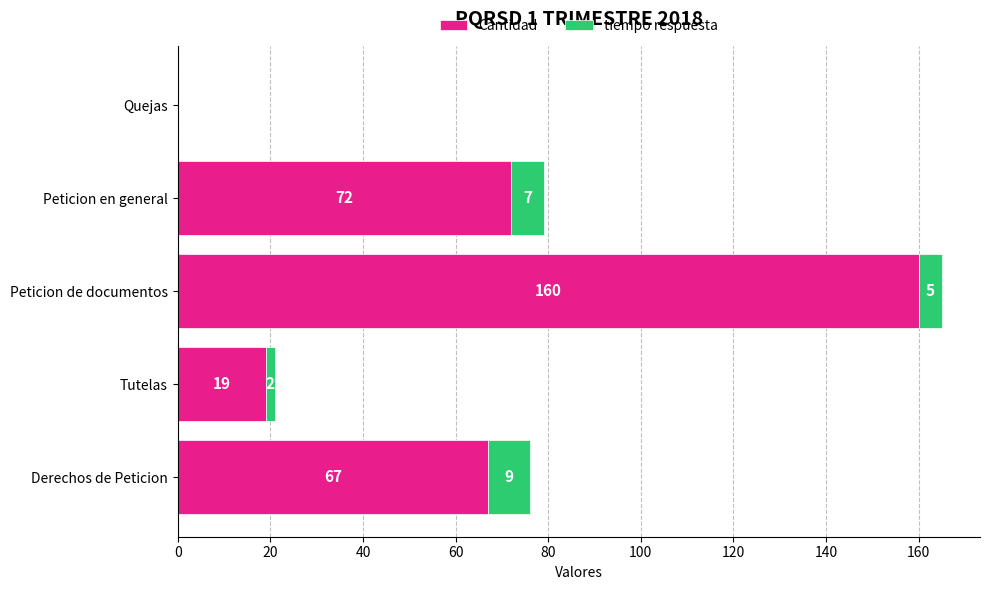

How many distinct data groups are displayed?

2